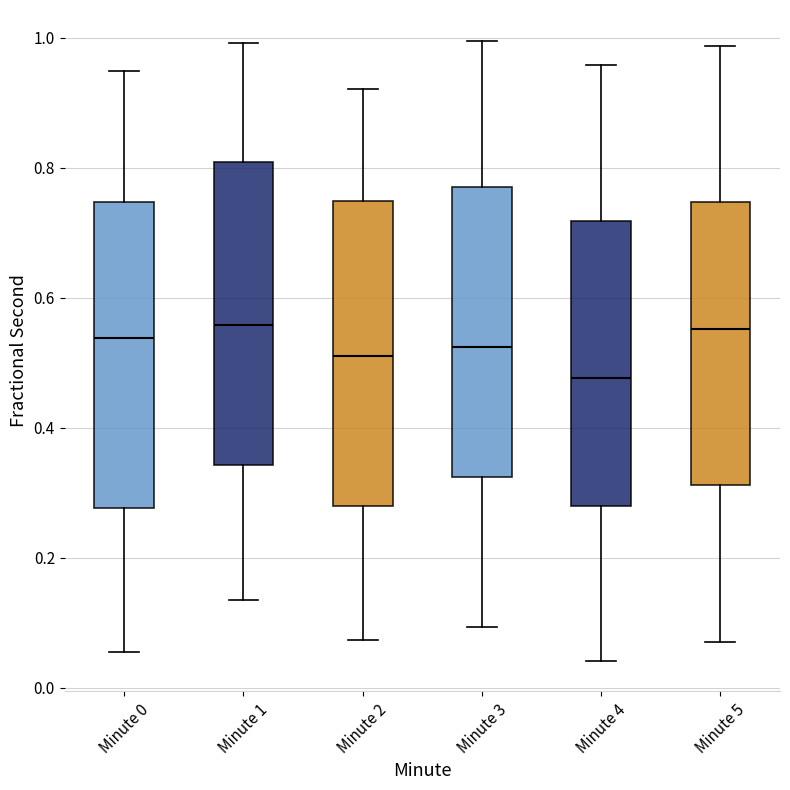

Where is the upper edge of the box for Minute 0 on the y-axis? The values are not printed on the chart, so give them approximately, as read against the axis.

0.74